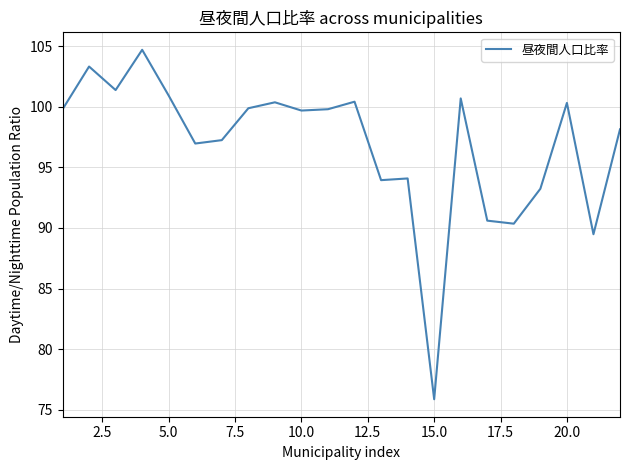

What is the maximum value shown in the chart?

104.7